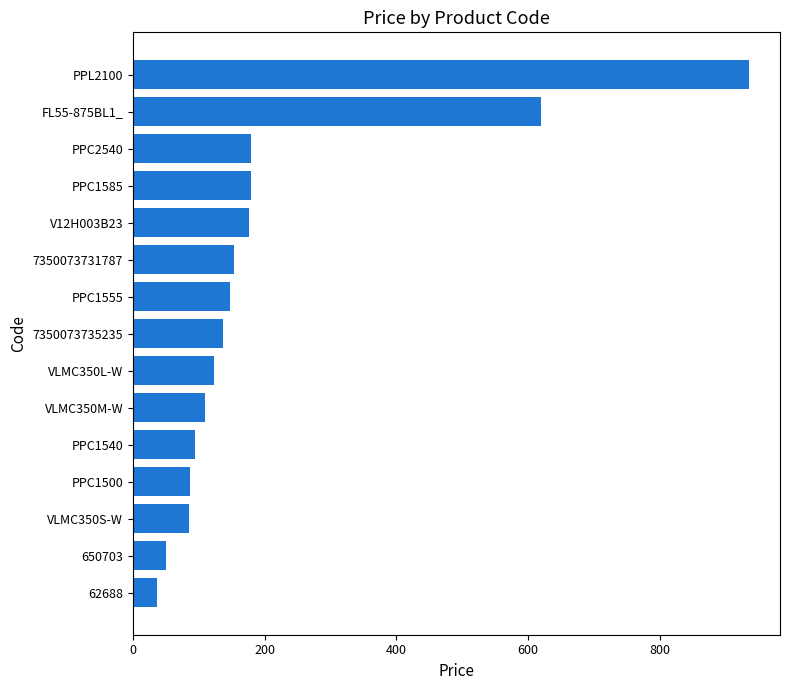

Read the value at PPC1585.

179.4